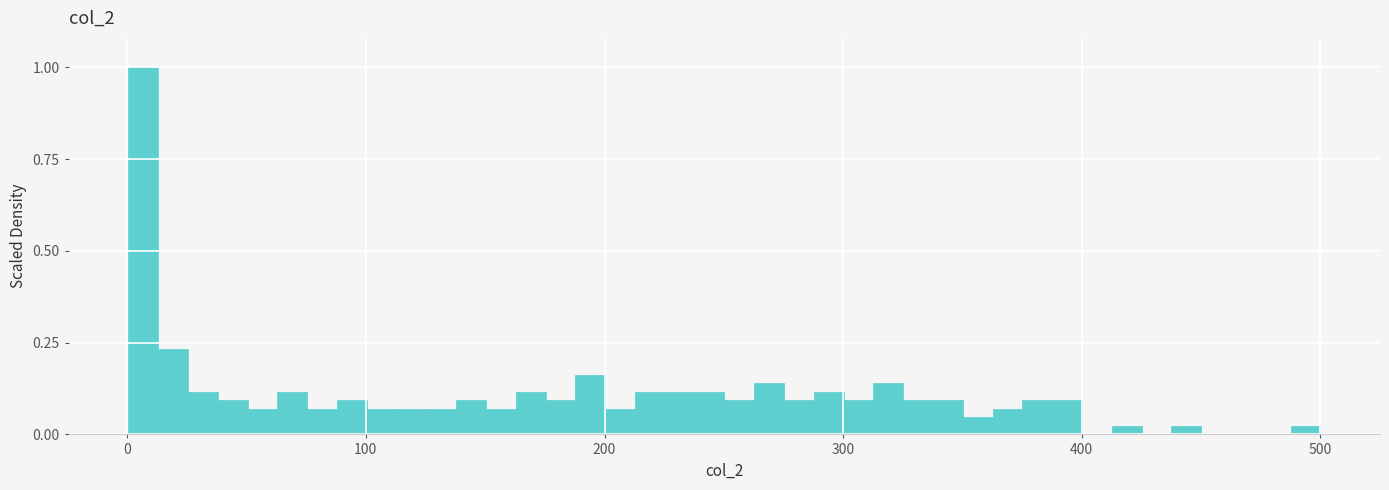

Read against the x-axis, roughly where is the centre of the tallest bar?

10